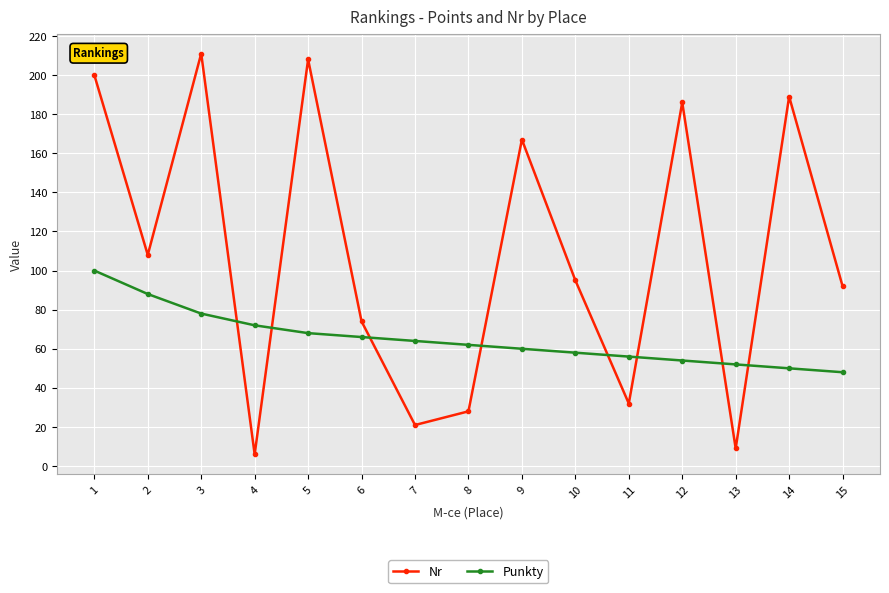

True or false: Punkty has a value of 50 at 14.

True